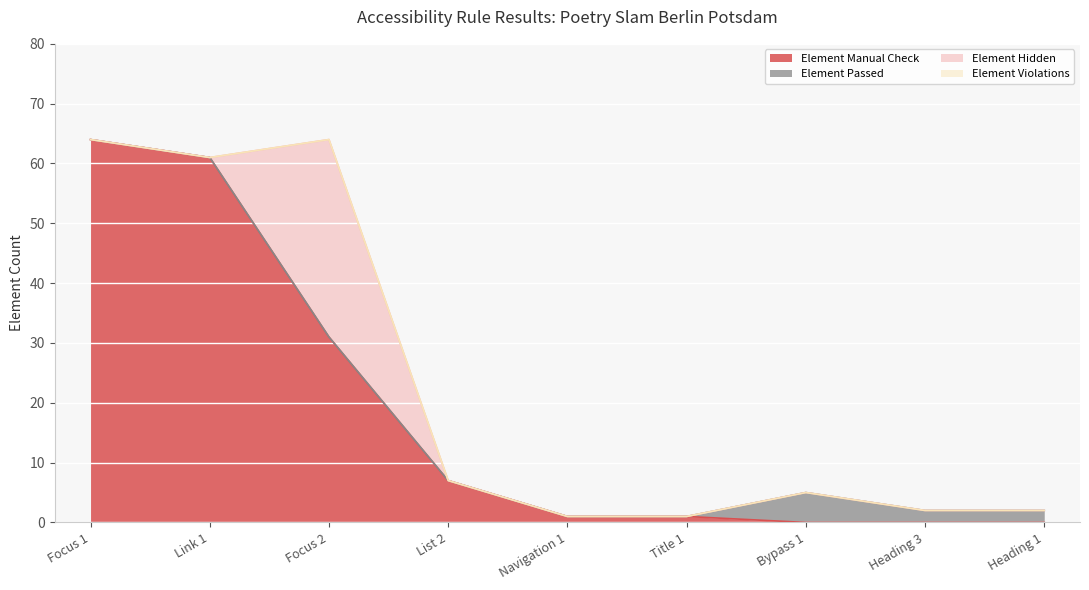

At which category is the sum across all series the highest?

Focus 1